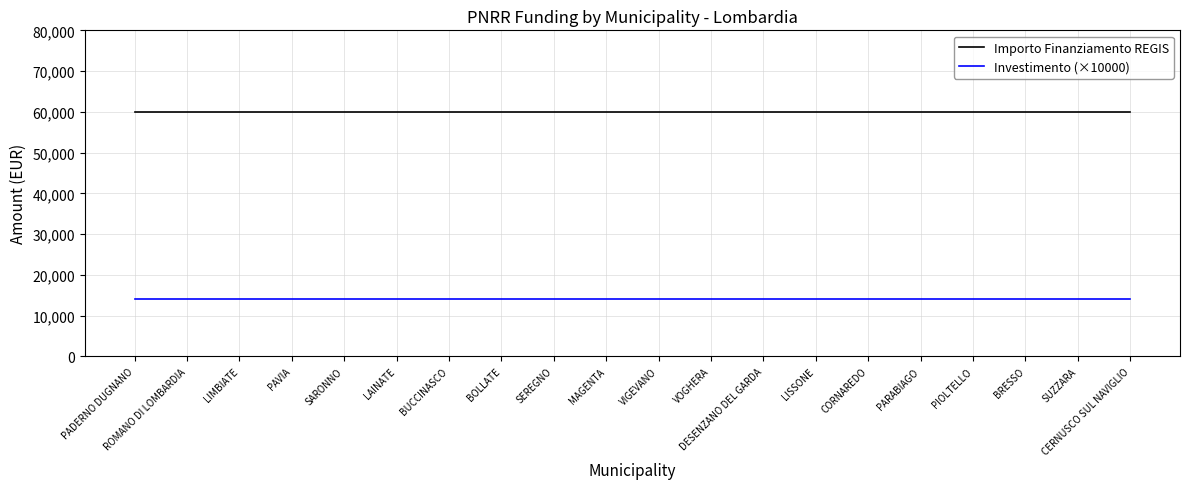

What are all the series names shown in the legend?

Importo Finanziamento REGIS, Investimento (×10000)